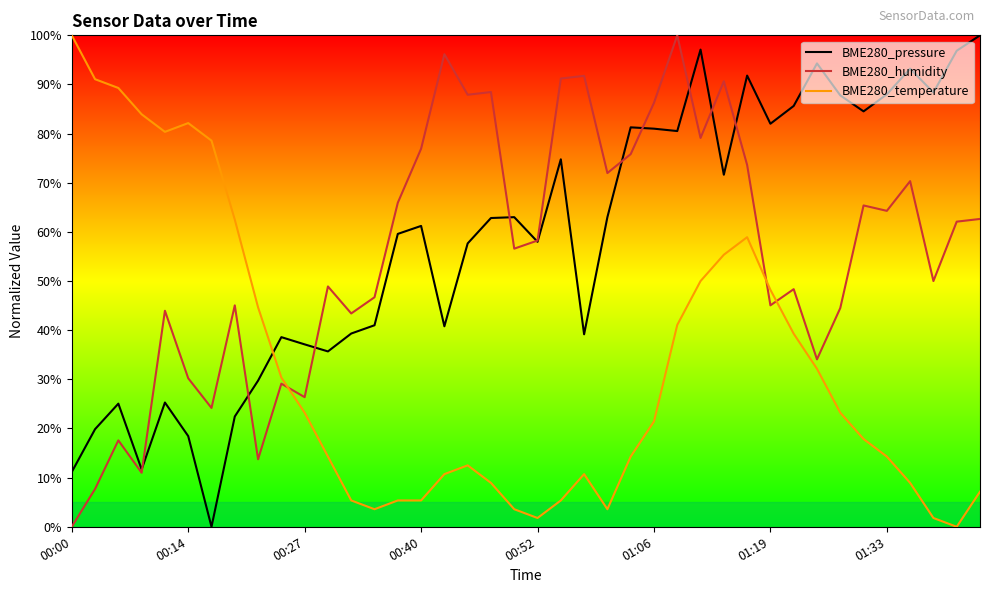

Which series has the largest total across all categories?

BME280_pressure